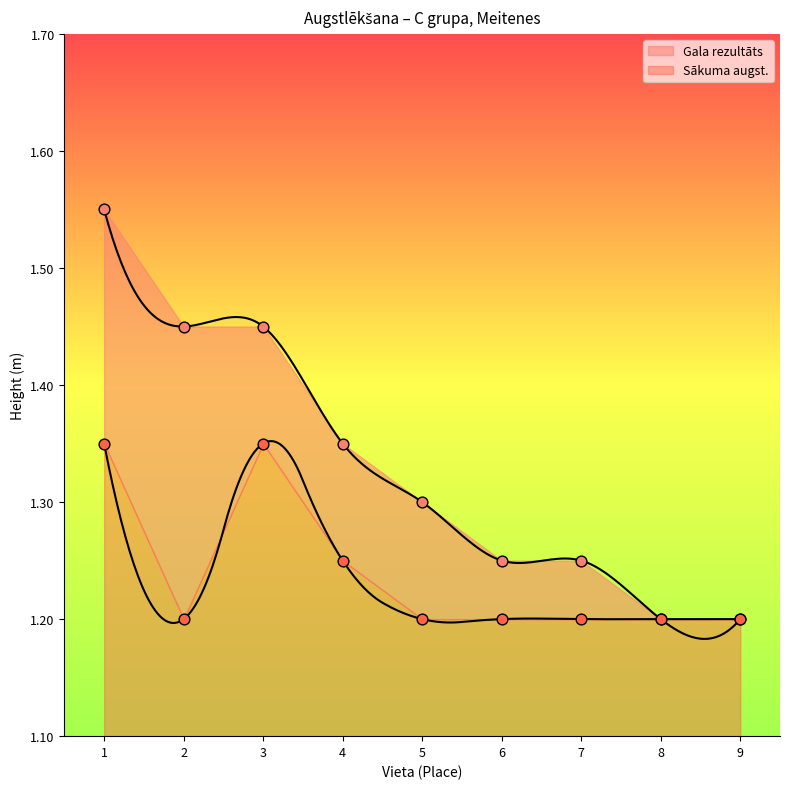

Which series reaches the maximum Y coordinate?

Gala rezultāts